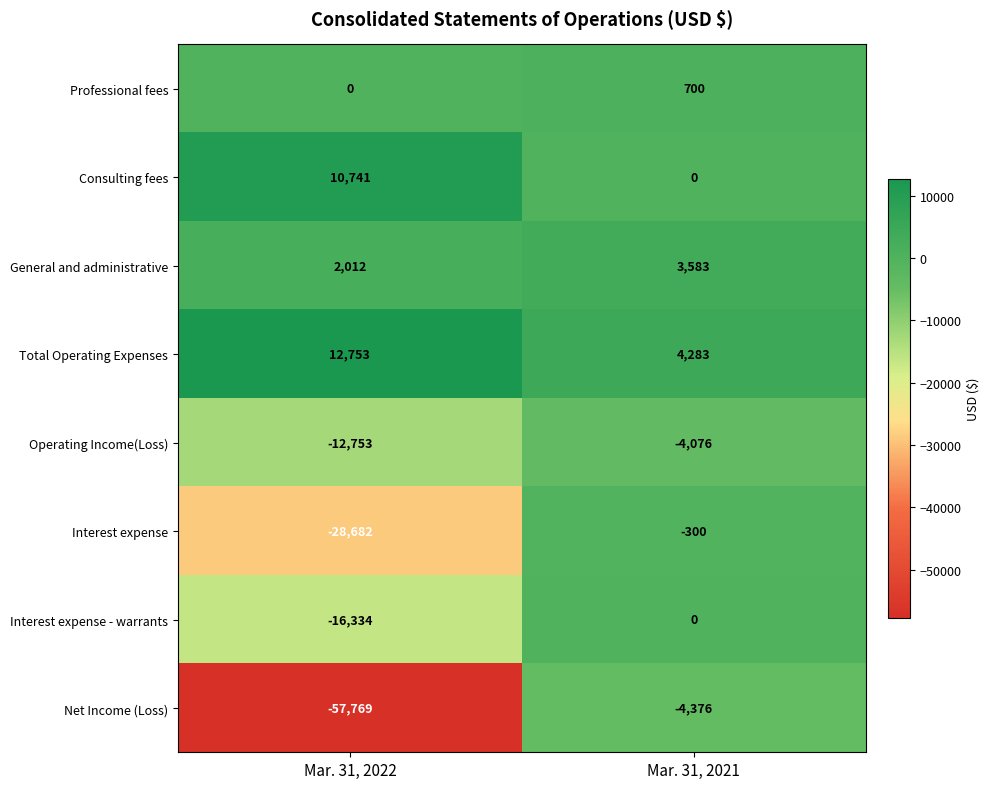

What is the difference between the maximum and minimum values in the Net Income (Loss) series?

53393